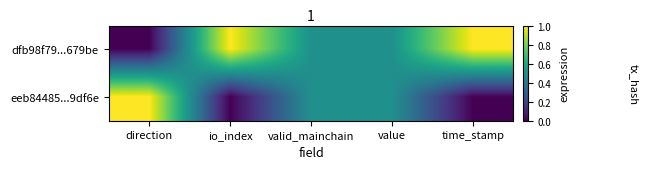

Reading right to left, extract all data points from this chart.

dfb98f79...679be: time_stamp=1.0	value=0.5	valid_mainchain=0.5	io_index=1.0	direction=0.0
eeb84485...9df6e: time_stamp=0.0	value=0.5	valid_mainchain=0.5	io_index=0.0	direction=1.0